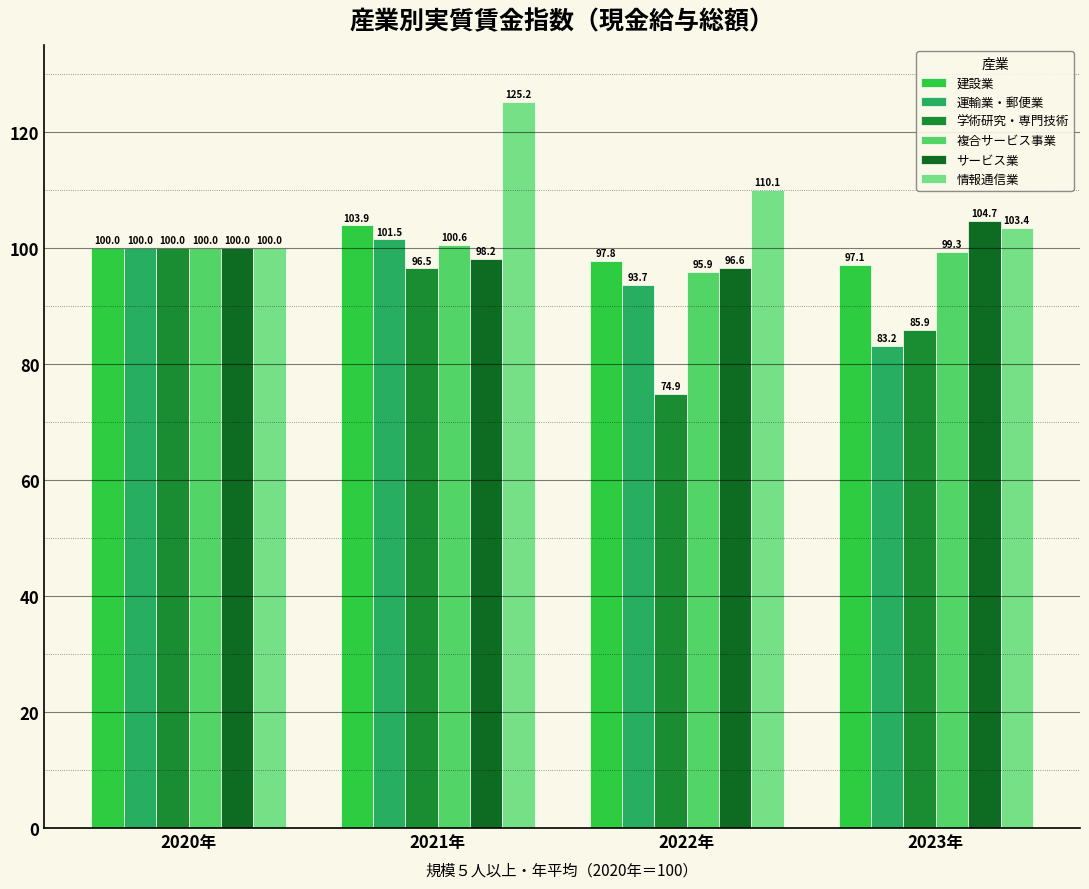

Between 2020年 and 2022年, which series saw the biggest shift?

学術研究・専門技術